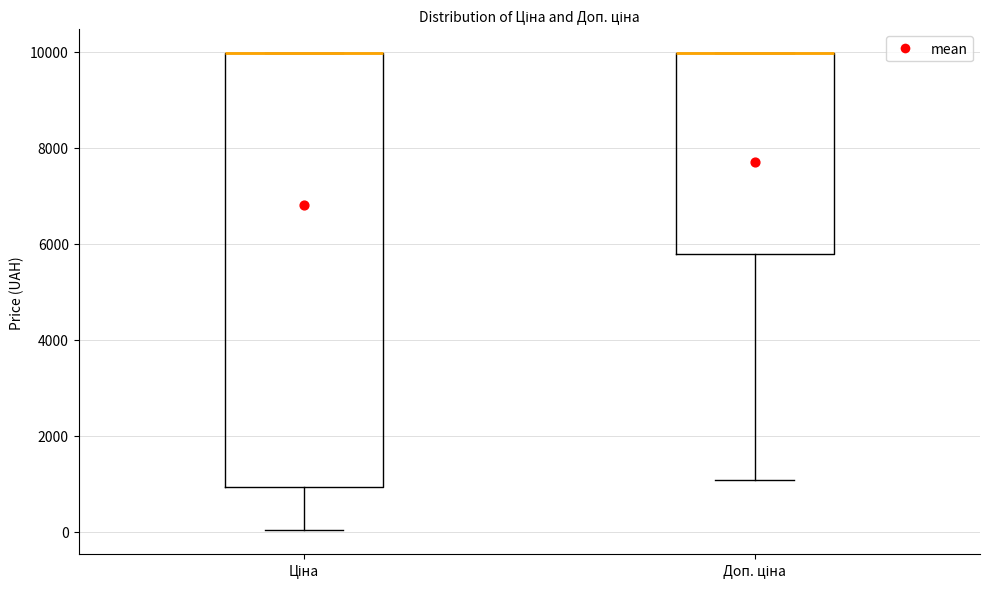

Which box is the tallest, from its lower edge to its upper edge?

Ціна